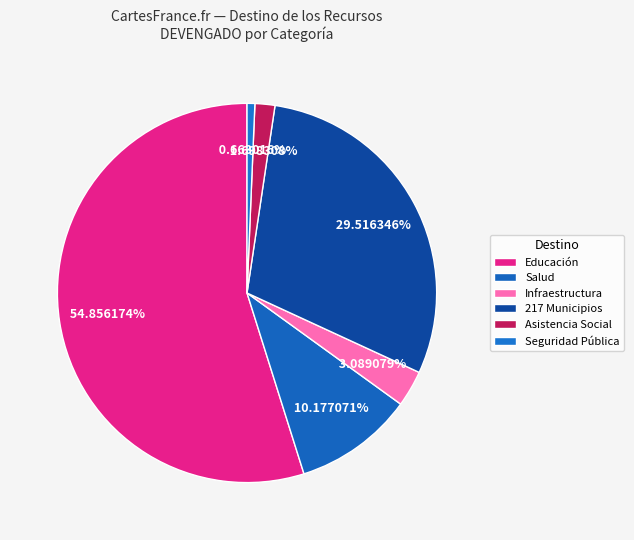

How many slices are in this pie chart?

6